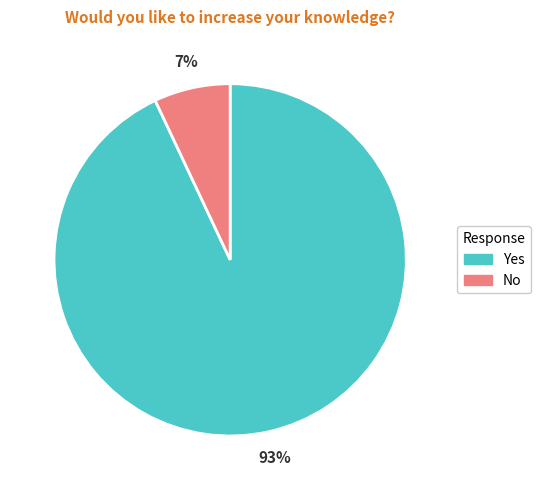

To the nearest percent, what is the difference between the largest and smallest slice percentages?

86%